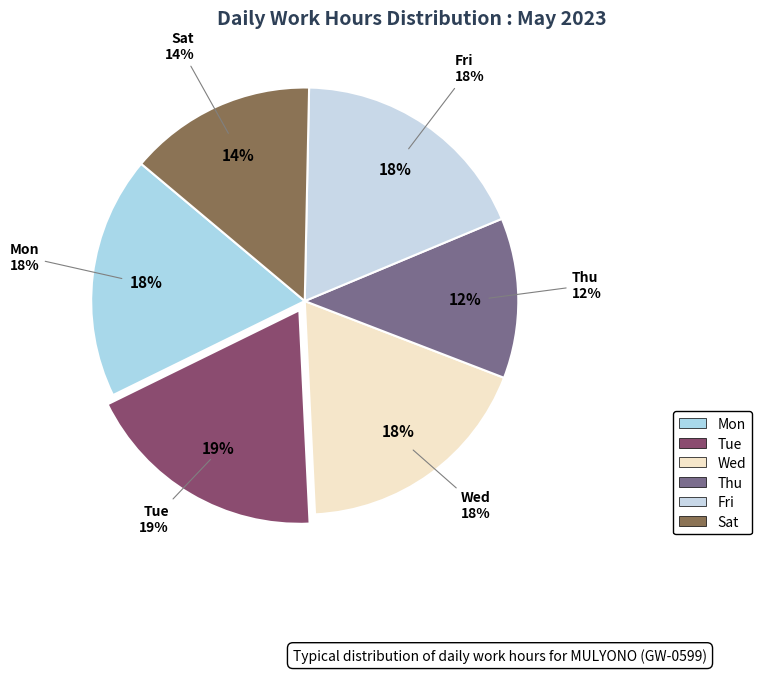

To the nearest percent, what percentage of the pie is Tue?

19%